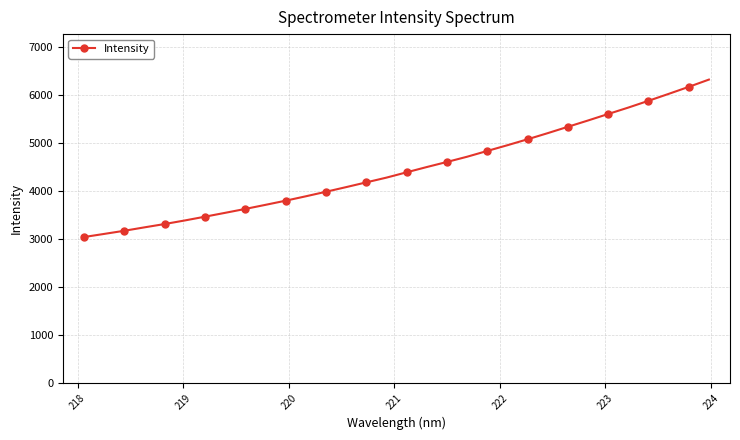

How many data points does each series have?

32